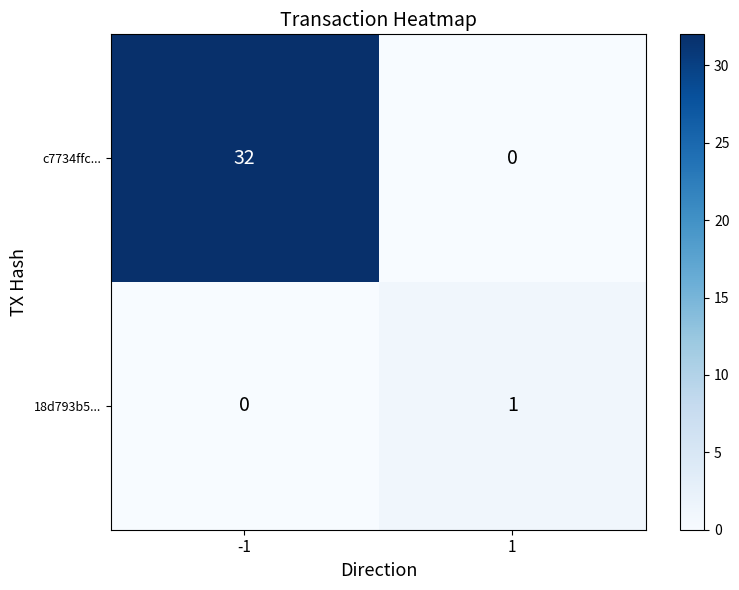

Which series changed the most between -1 and 1?

c7734ffc...